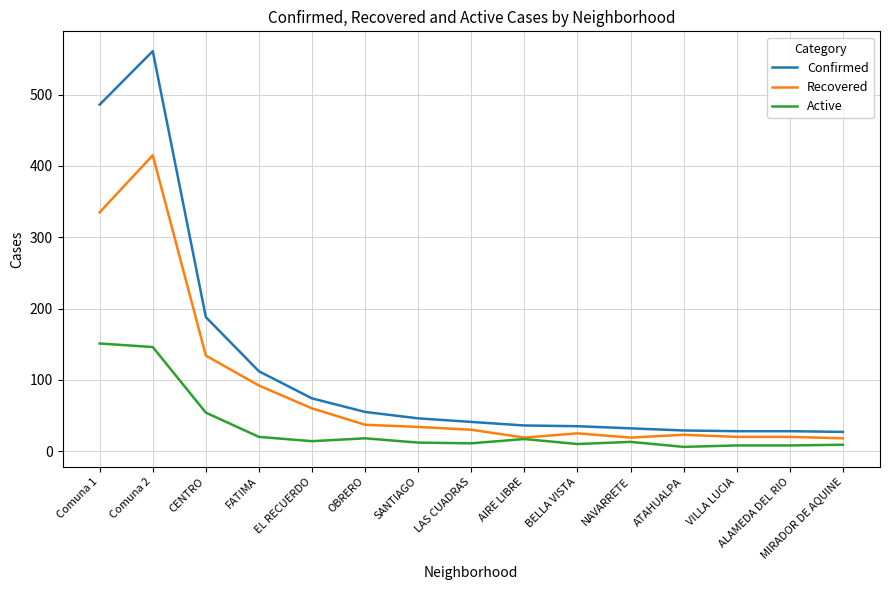

True or false: Active and Confirmed cross at least once.

False